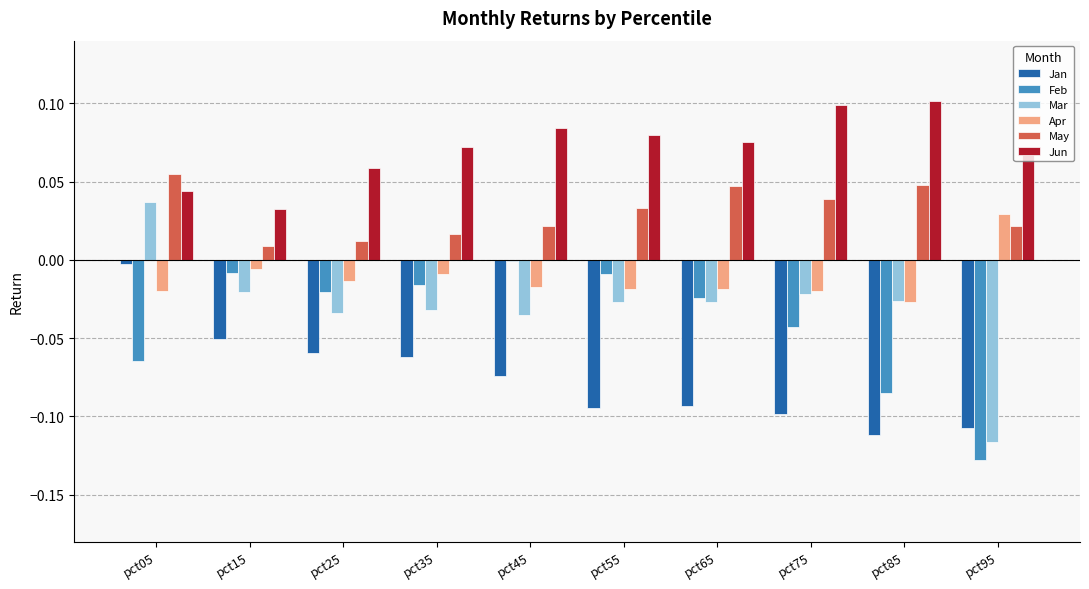

Which series changed the most between pct05 and pct75?

Jan